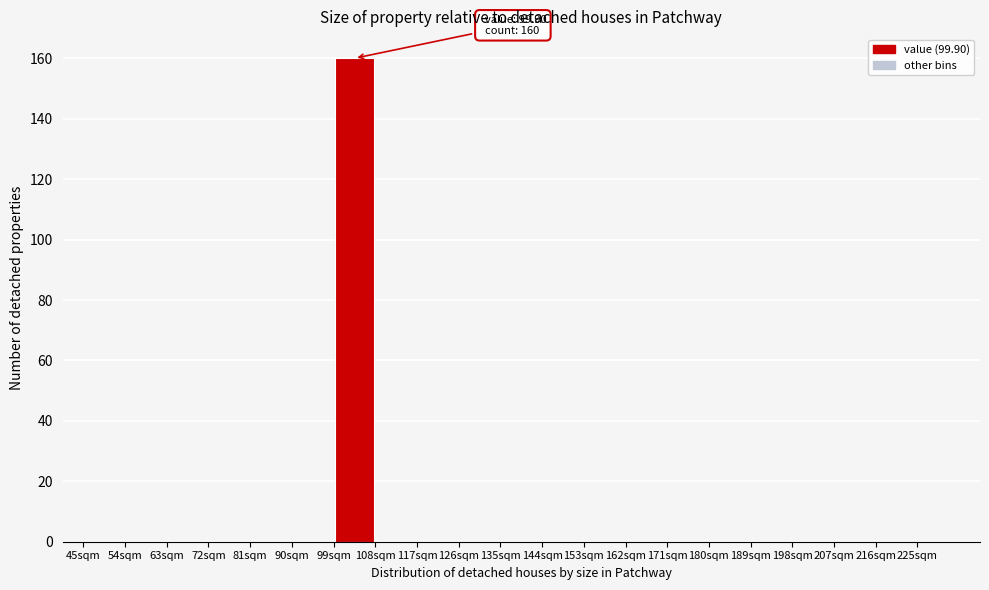

Over which range of the x-axis is the bar tallest?

99 to 108